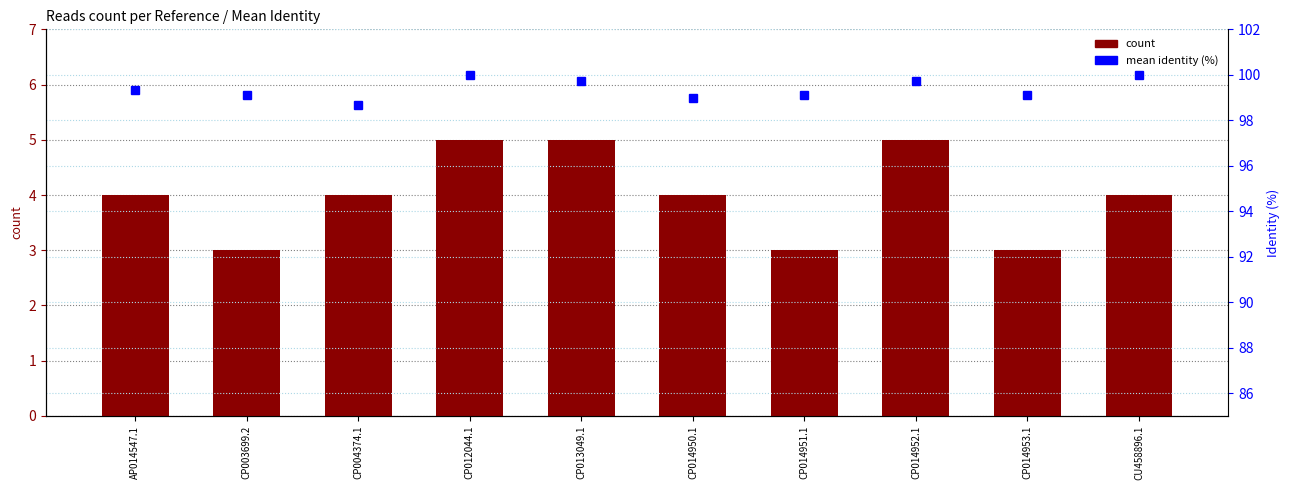

What is the difference between the second highest and second lowest values in the percentile rank within the sample series?

1.0